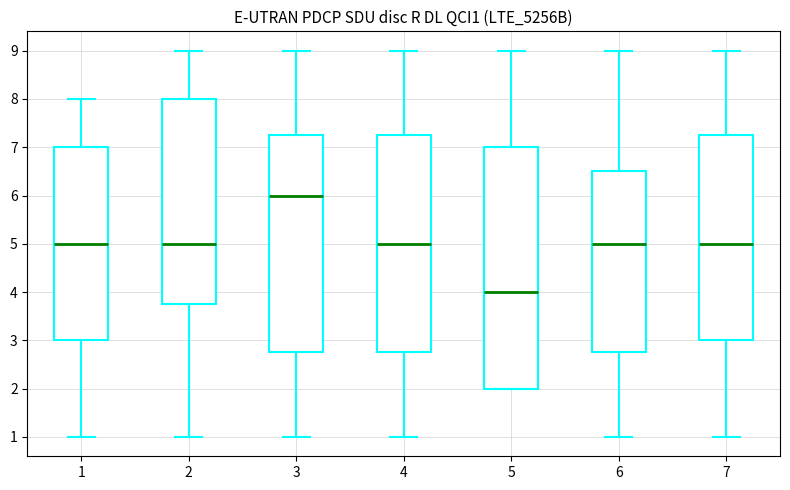

Which box's median line is the lowest?

5